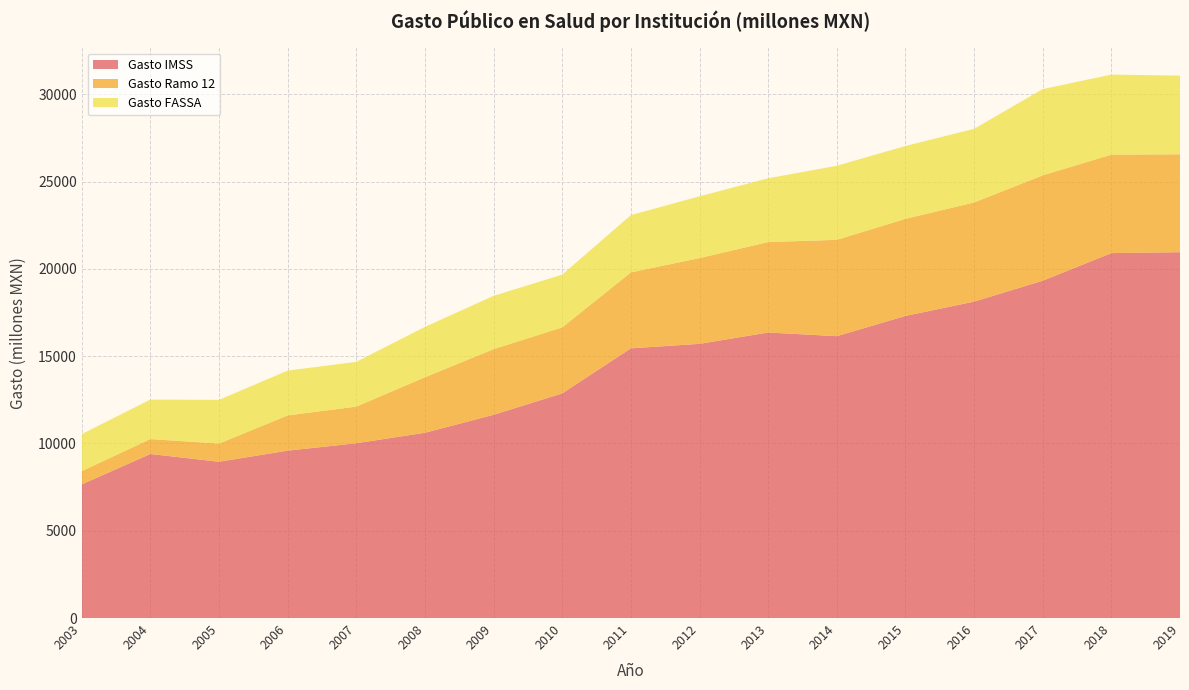

Reading left to right, transcribe all the data shown in this chart.

Gasto IMSS: 7653.4	9395.1	8951.1	9585.8	10009.8	10611.1	11640.1	12864.8	15445.4	15702.1	16351.7	16143.0	17300.4	18121.7	19317.9	20899.9	20951.3
Gasto Ramo 12: 759.8	854.4	1038.9	2018.2	2098.1	3179.5	3757.7	3780.8	4349.1	4912.6	5180.8	5517.1	5560.3	5677.5	6035.8	5640.7	5606.9
Gasto FASSA: 2120.1	2261.2	2505.1	2566.2	2564.3	2881.2	3053.7	3020.4	3280.7	3536.5	3651.3	4241.2	4172.6	4216.2	4938.2	4582.5	4504.9